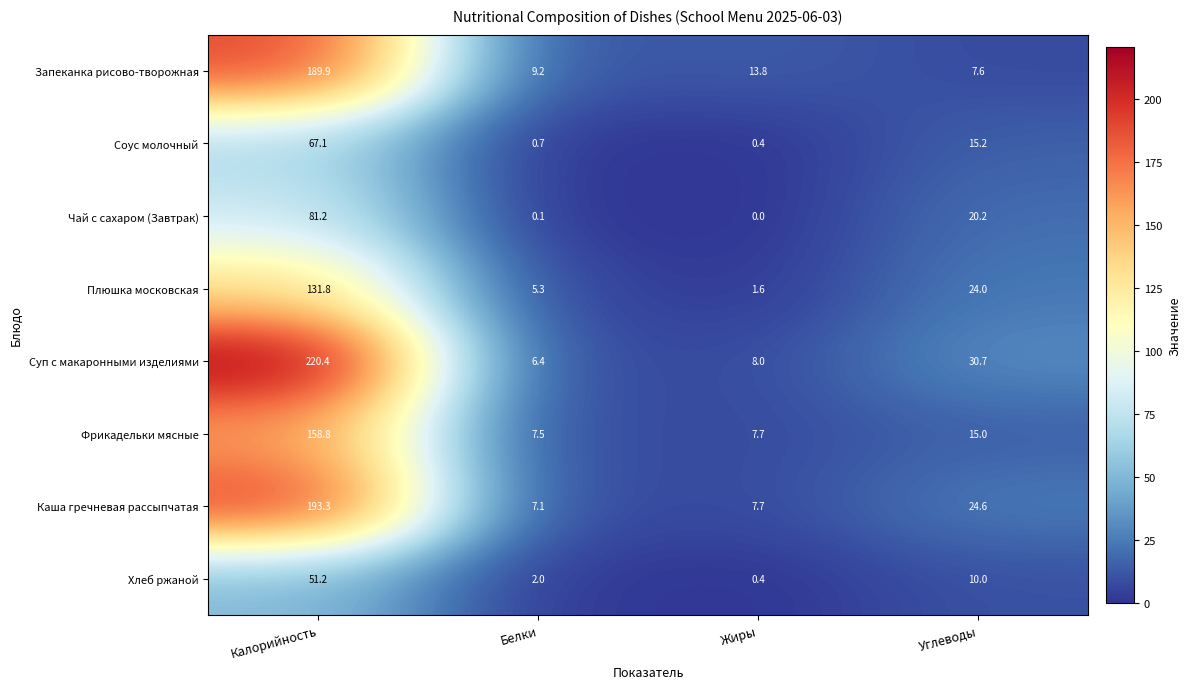

Rank the series at Белки from lowest to highest value.

Чай с сахаром (Завтрак), Соус молочный, Хлеб ржаной, Плюшка московская, Суп с макаронными изделиями, Каша гречневая рассыпчатая, Фрикадельки мясные, Запеканка рисово-творожная